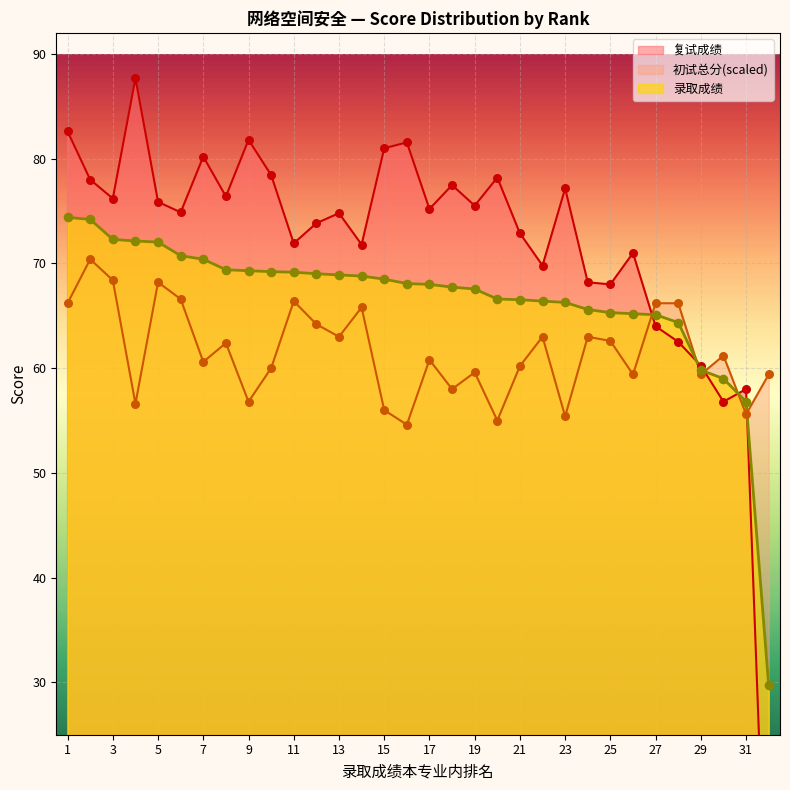

Is the value of 录取成绩 at 28 greater than the value of 复试成绩 at 32?

Yes